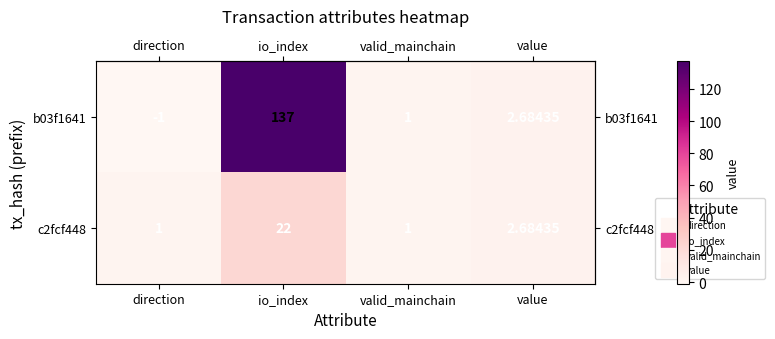

At which category is the sum across all series the highest?

io_index